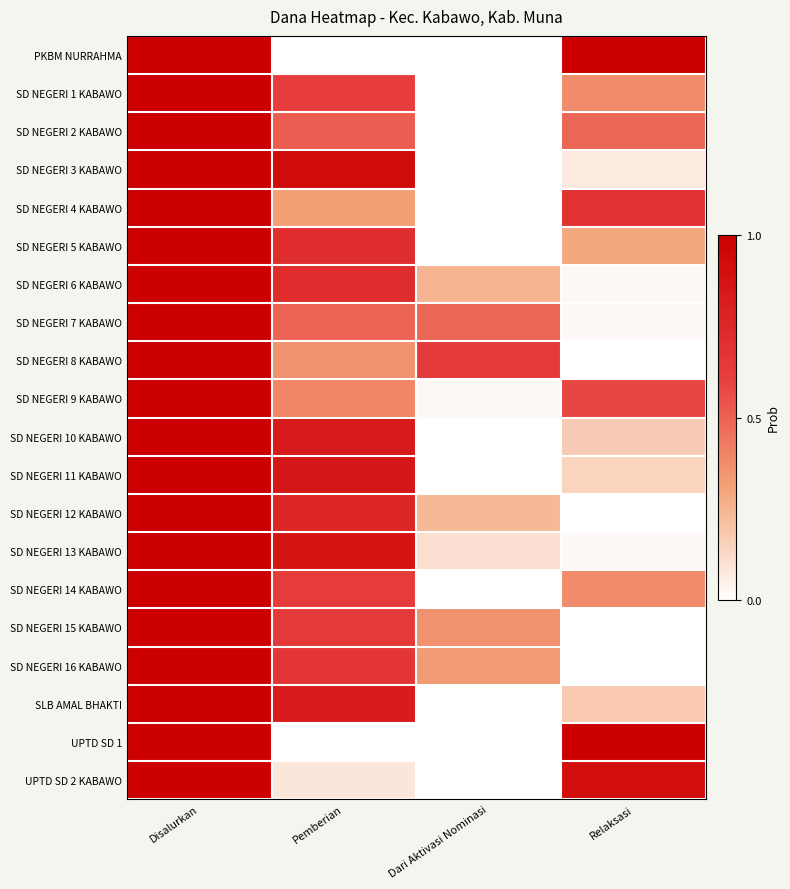

What is the difference between the SD NEGERI 10 KABAWO values at Disalurkan and Dari Aktivasi Nominasi?

1.0